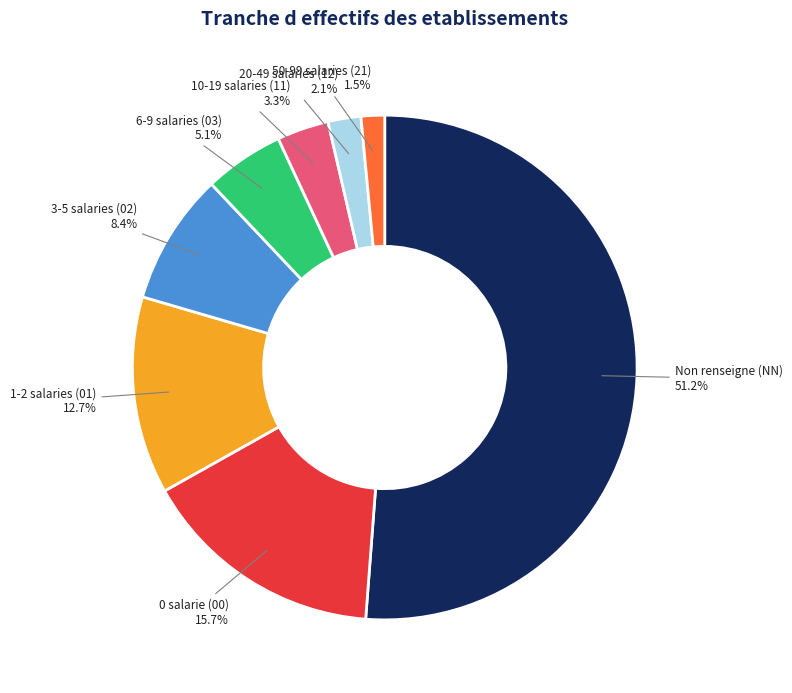

Is there any slice that represents more than half of the pie?

Yes